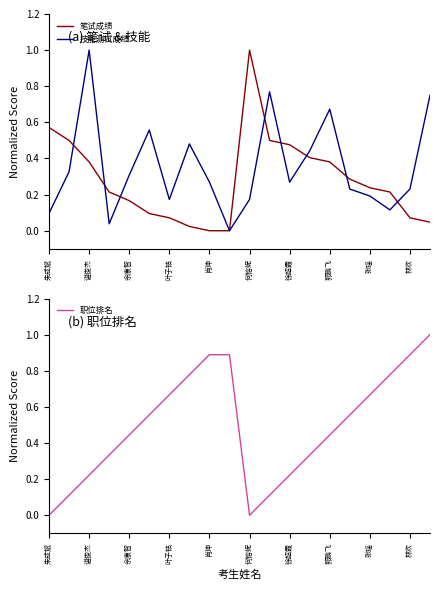

What position from the left is 19?

20